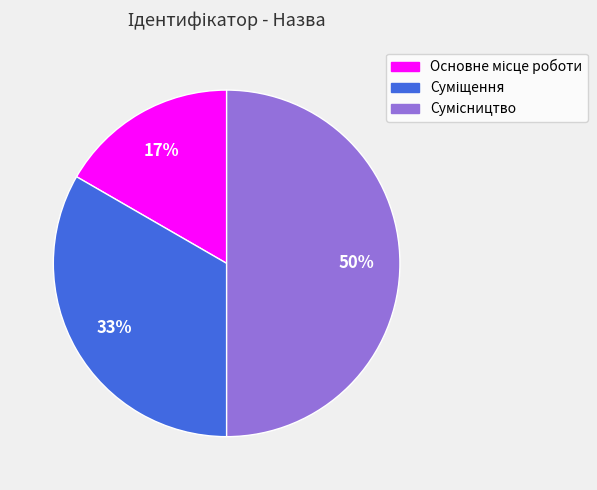

To the nearest percent, what is the average slice percentage?

33%